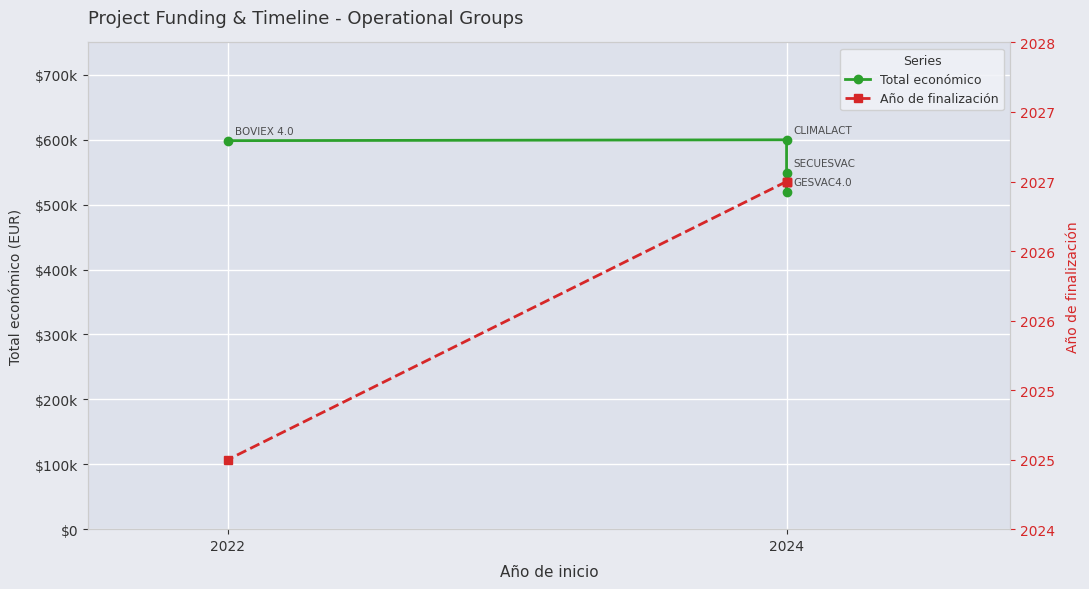

How many interior local valleys does the Total económico series have?

1